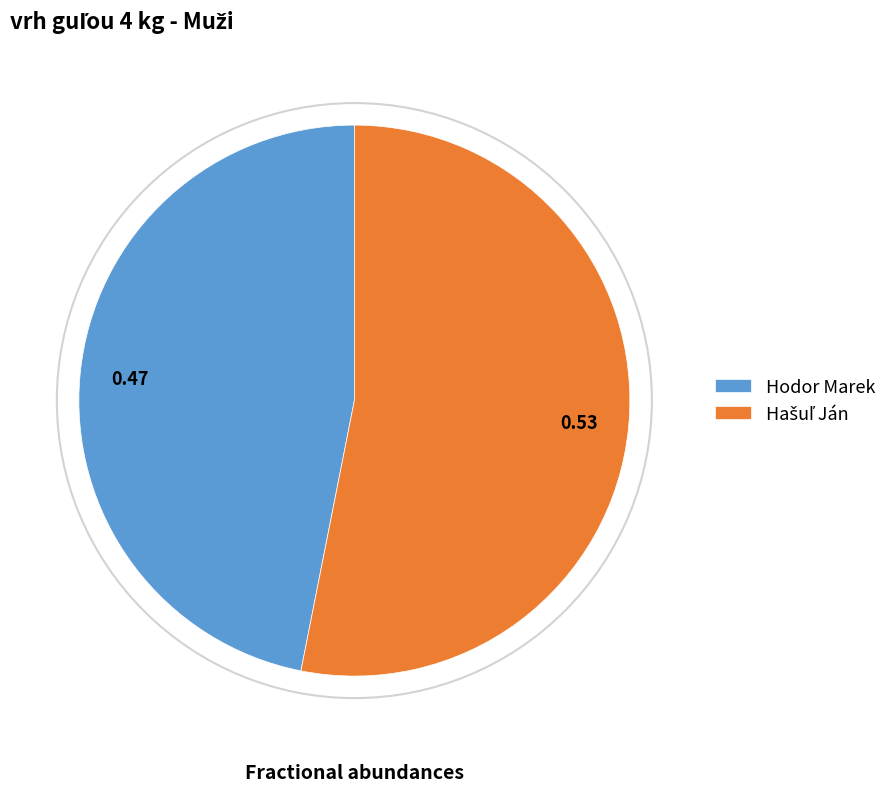

Which slice is the smallest?

Hodor Marek